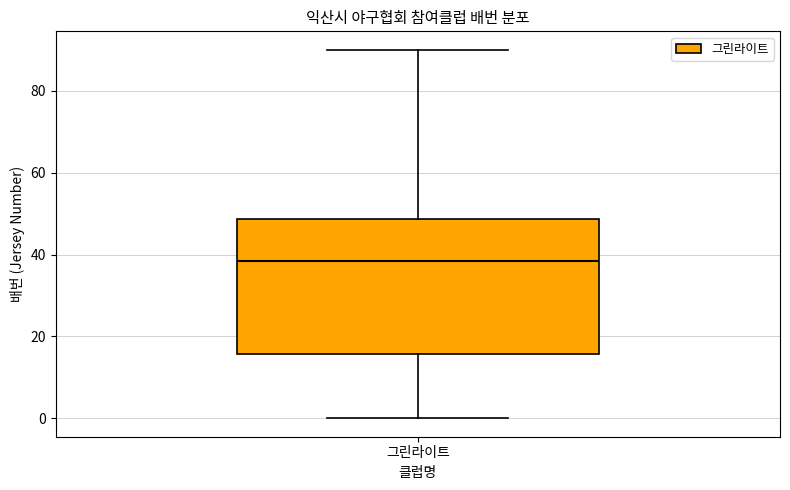

Where is the upper edge of the box for 그린라이트 on the y-axis? The values are not printed on the chart, so give them approximately, as read against the axis.

48